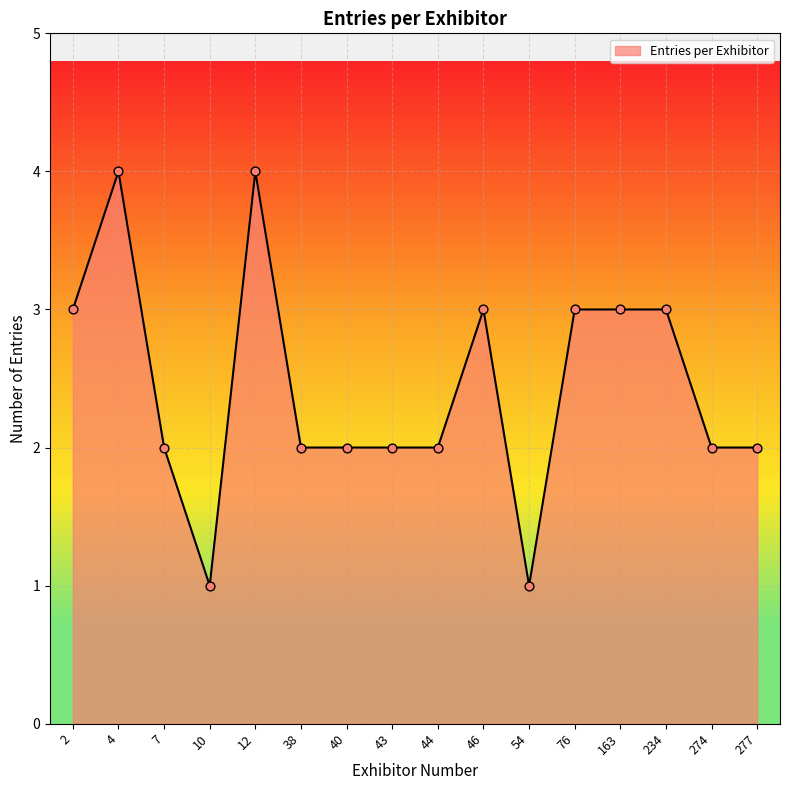

Approximately how many times larger is the value at 54 compared to 43?

0.5